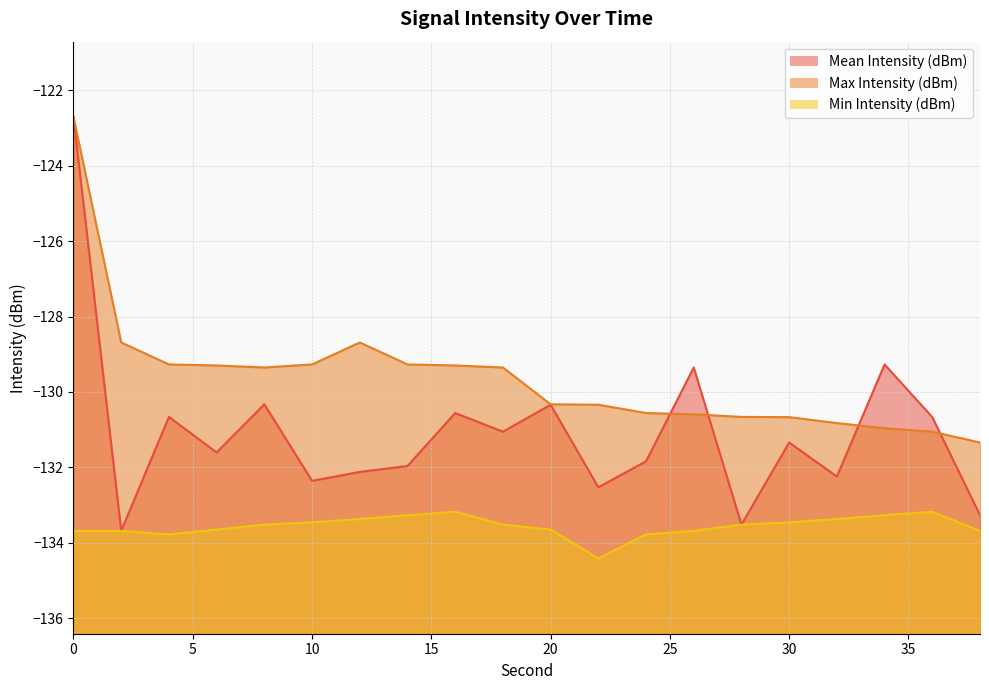

What is the difference between the Mean Intensity (dBm) values at 10 and 2?

1.3